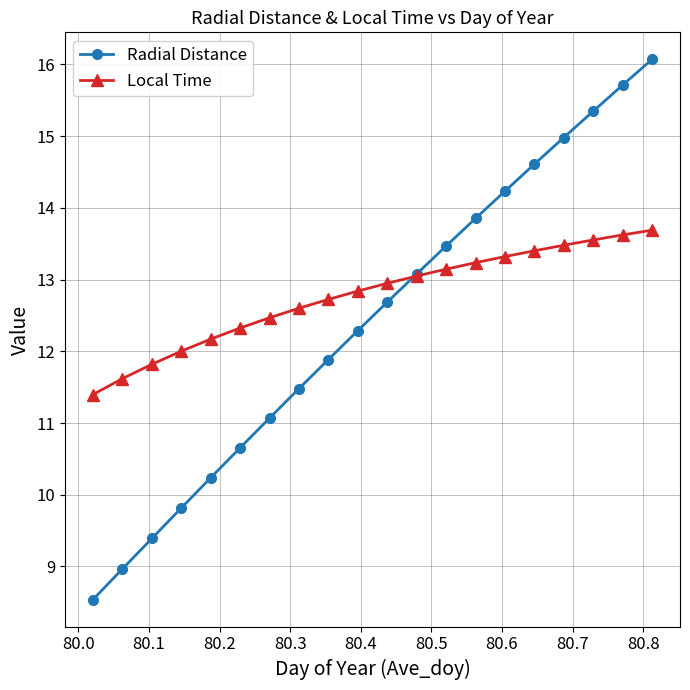

Which series has the largest total across all categories?

Local Time